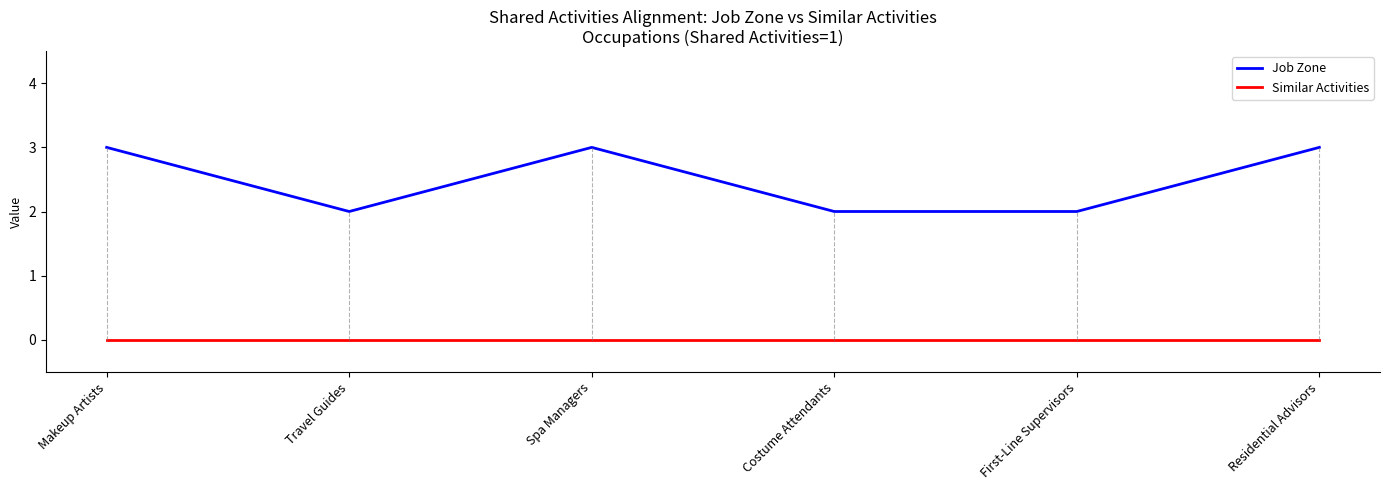

In Job Zone, how many points are higher than both neighbors (excluding endpoints)?

1